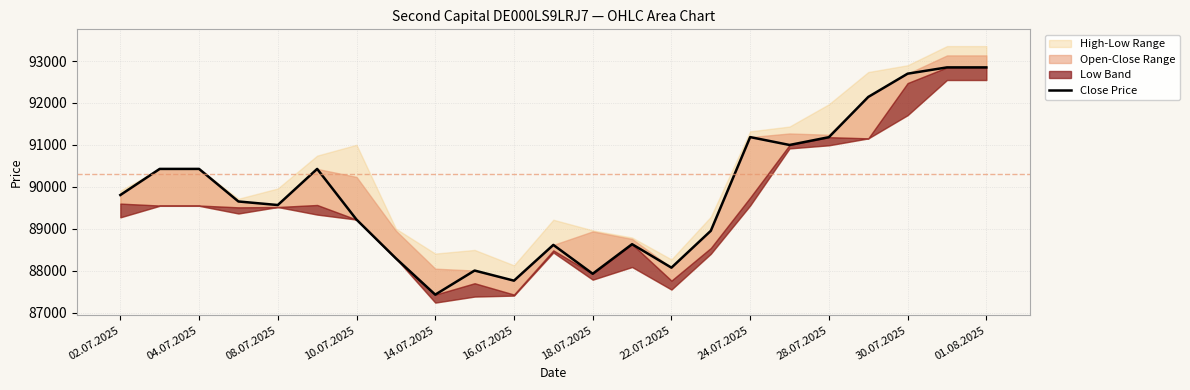

How many data points are above 89650?

11